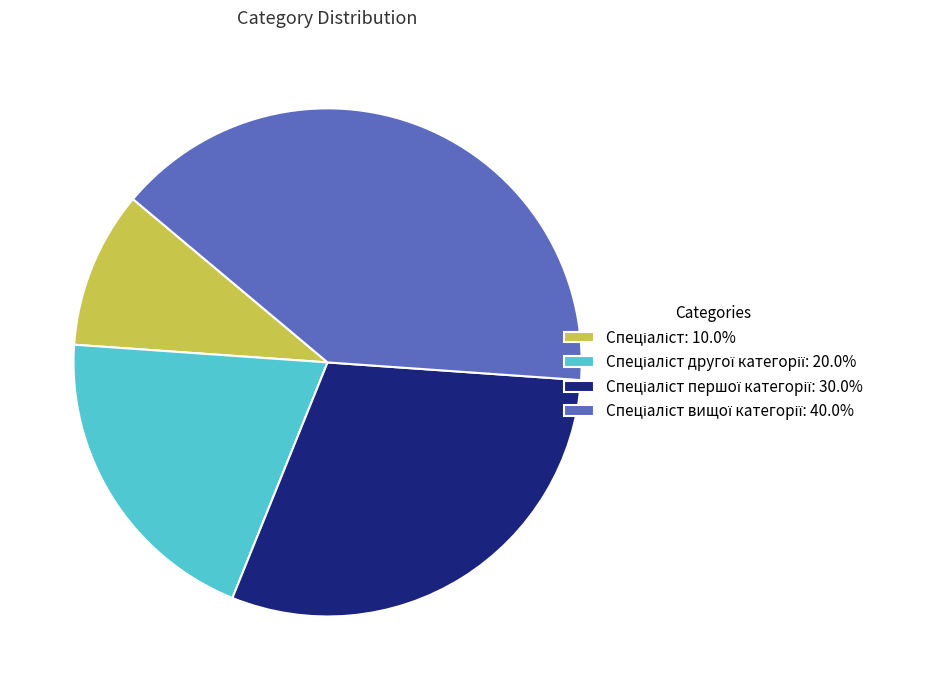

Count the number of slices in the pie.

4